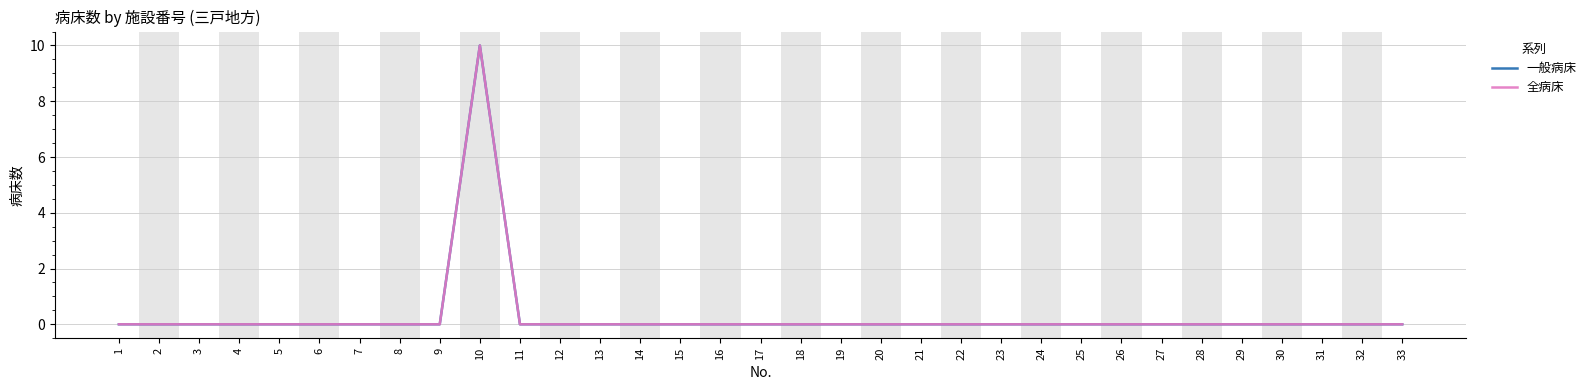

Is this an area chart (filled region under the line)?

No